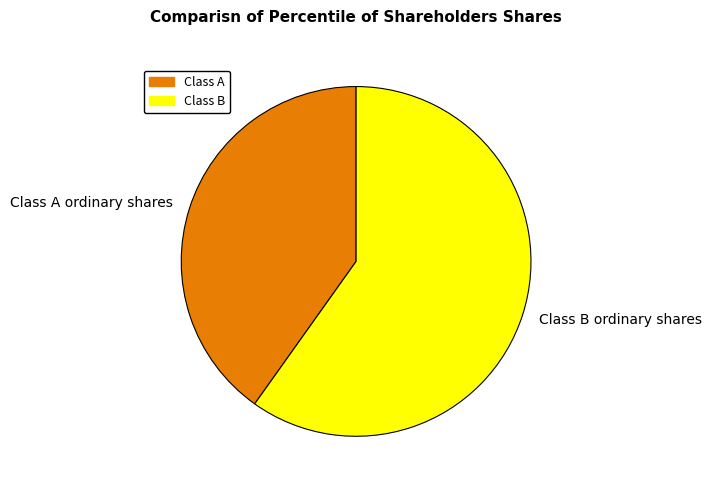

Rank the categories by value from lowest to highest.

Class A ordinary shares, Class B ordinary shares